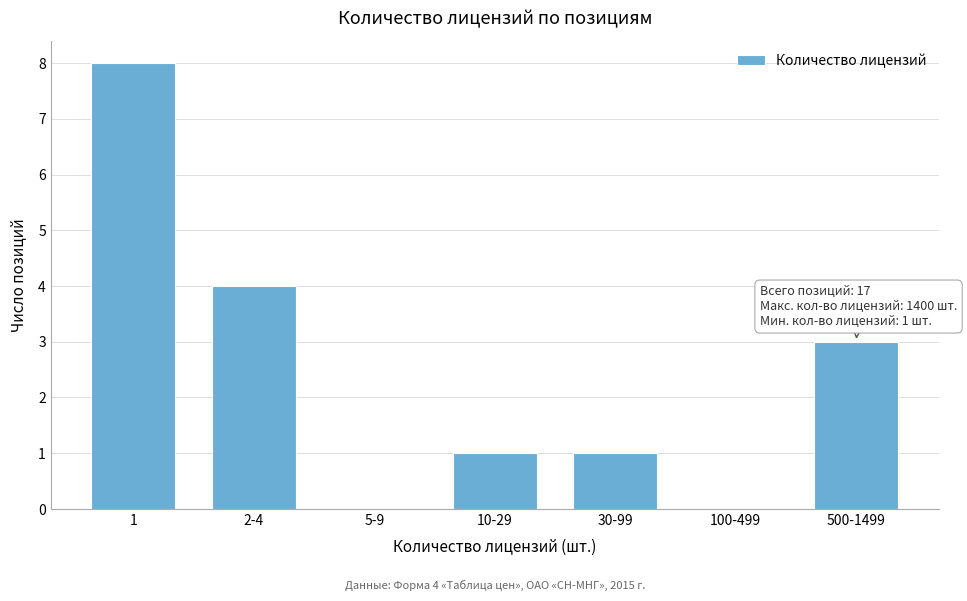

Reading left to right, what are all the values shown in this chart?

1=8	2-4=4	5-9=0	10-29=1	30-99=1	100-499=0	500-1499=3